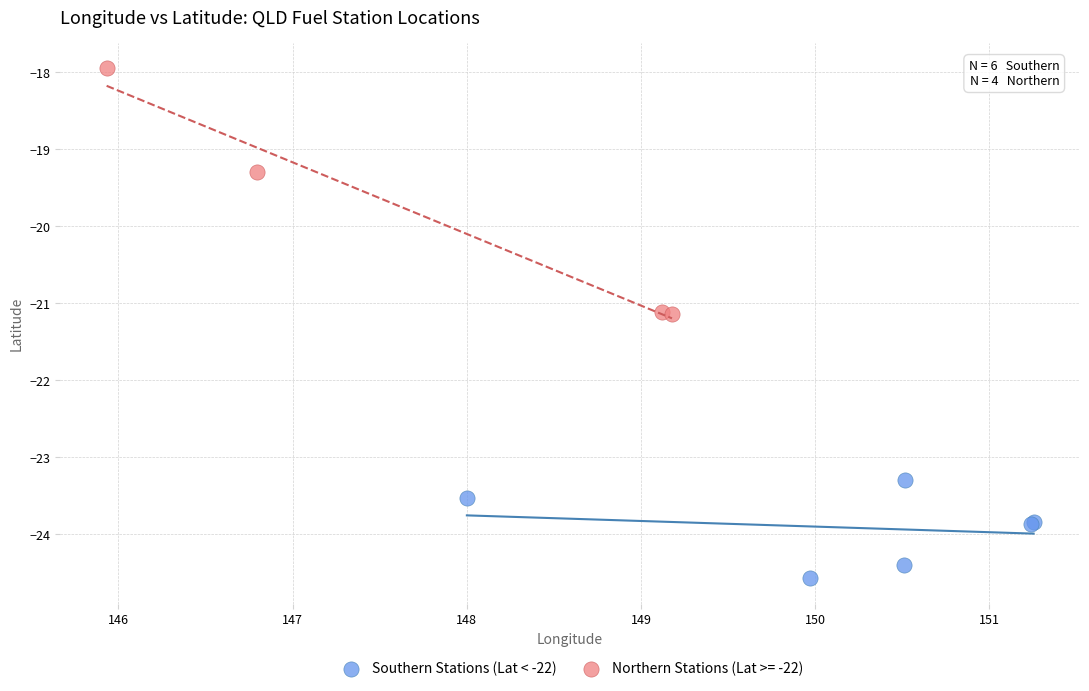

Which series contains the highest Y value?

Northern Stations (Lat >= -22)